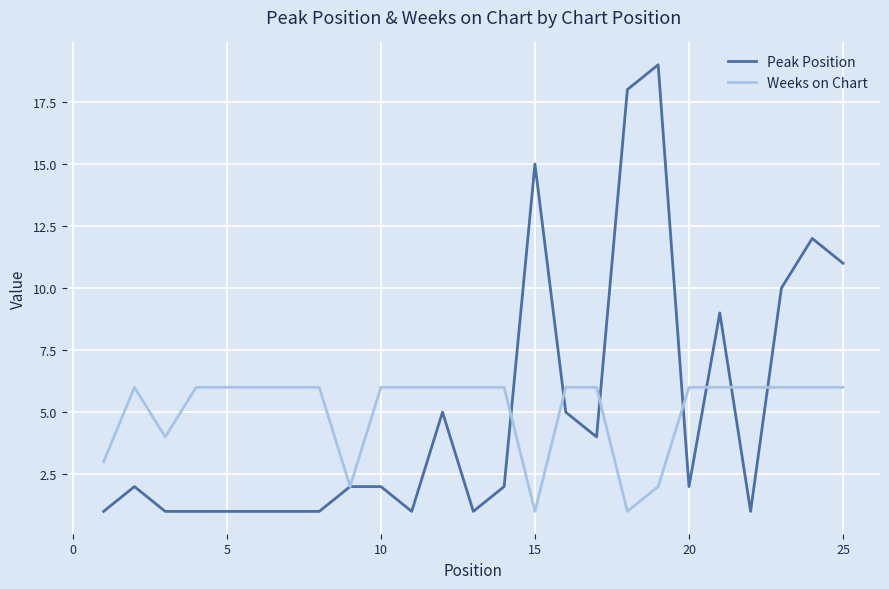

Which series has the largest range (max minus min)?

Peak Position